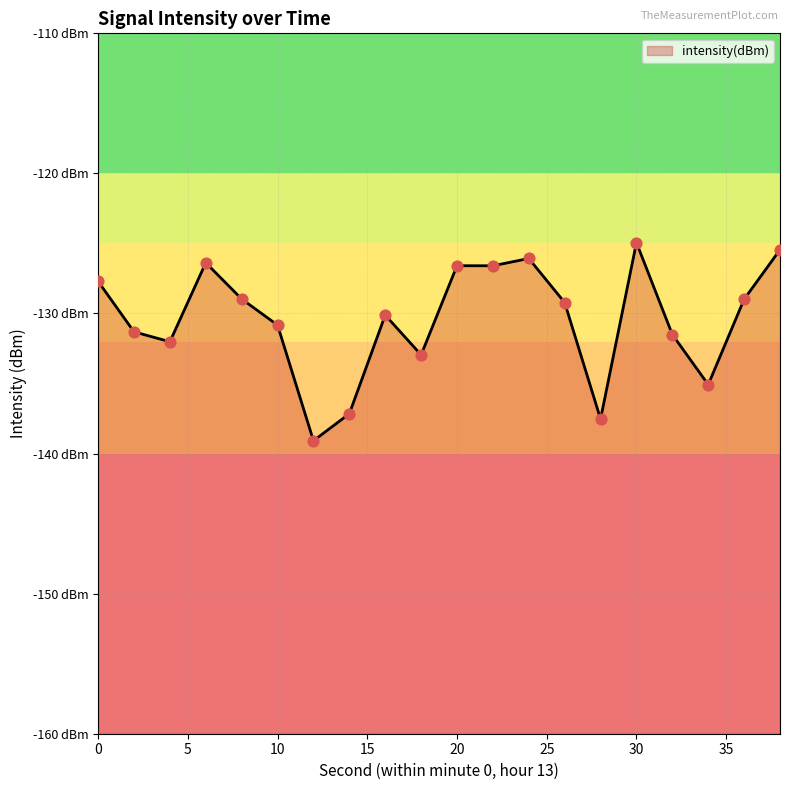

Which has a higher value, 24 or 8?

24